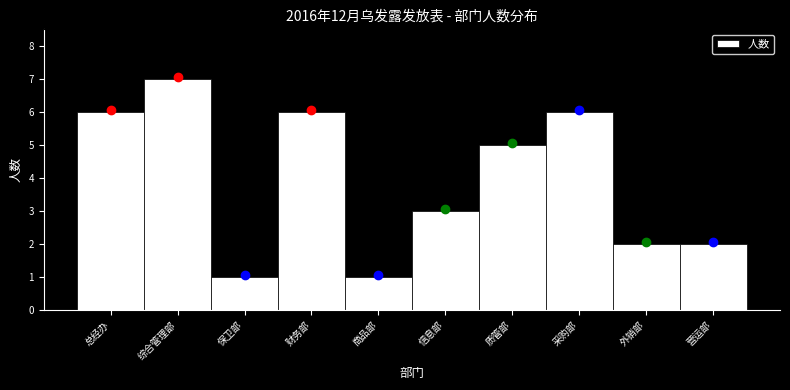

Reading left to right, what are all the values shown in this chart?

总经办=6	综合管理部=7	保卫部=1	财务部=6	商品部=1	信息部=3	质管部=5	采购部=6	外销部=2	营运部=2